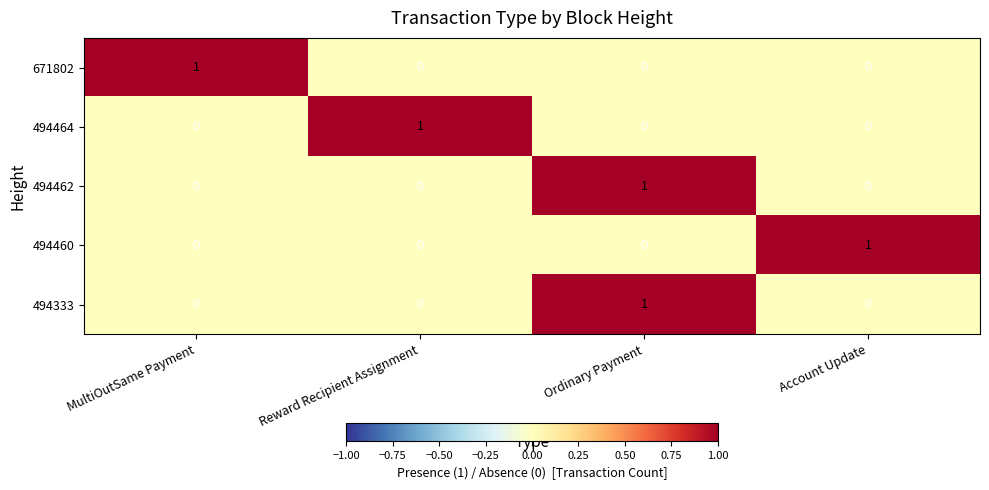

The value of 494462 at Reward Recipient Assignment is 0. True or false?

True